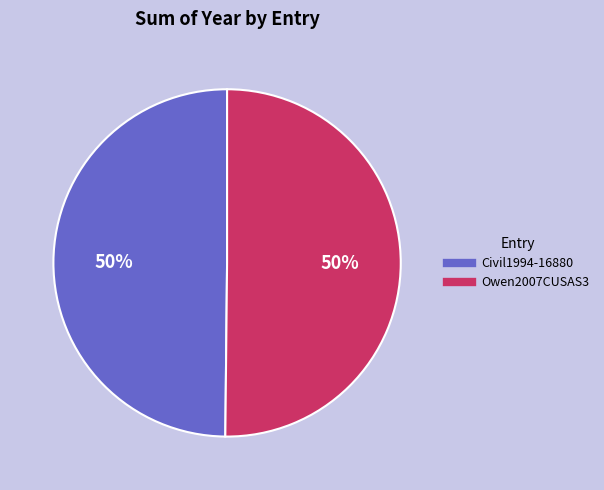

Count the number of slices in the pie.

2